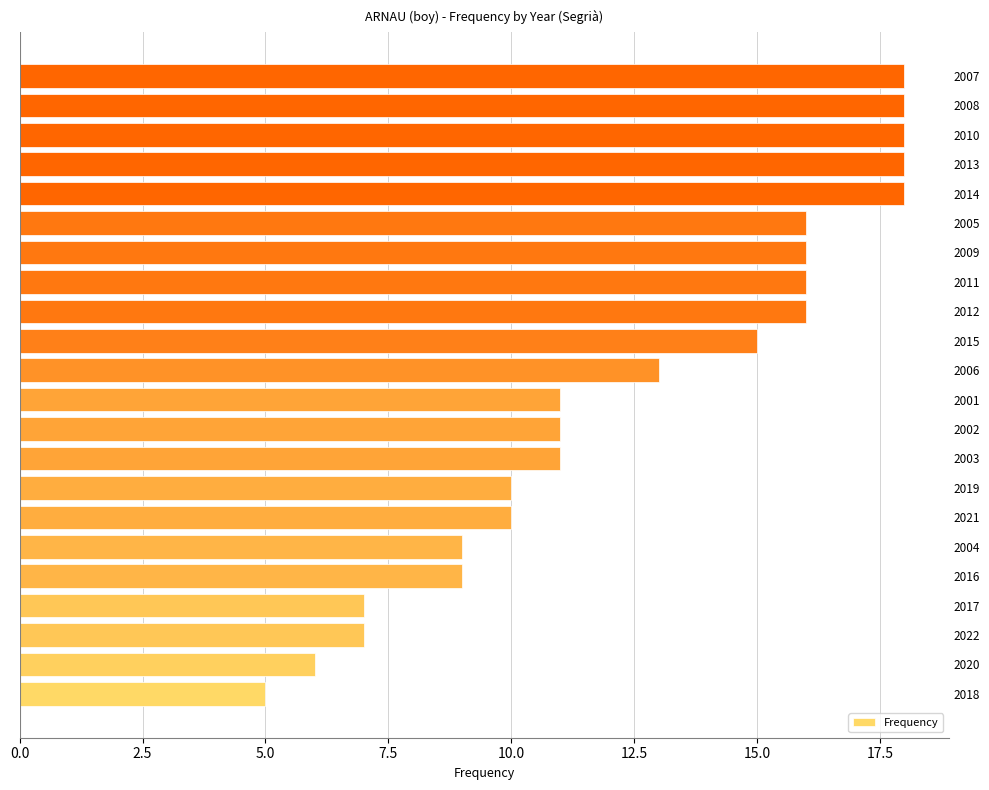

Does the chart contain stacked bars?

No